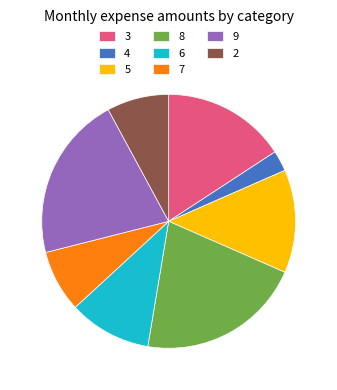

Which category has the smallest portion of the pie?

4